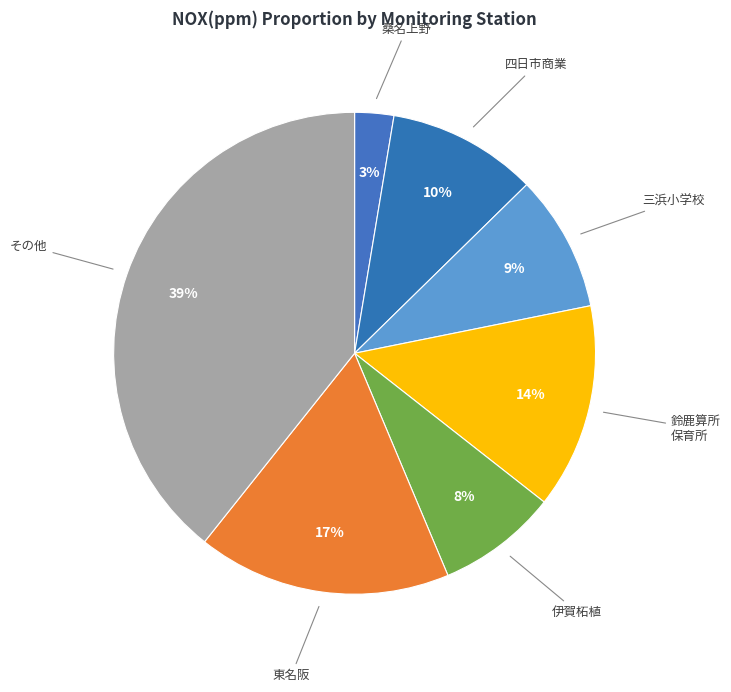

Is it true that 三浜小学校 is 1% of the pie?

False